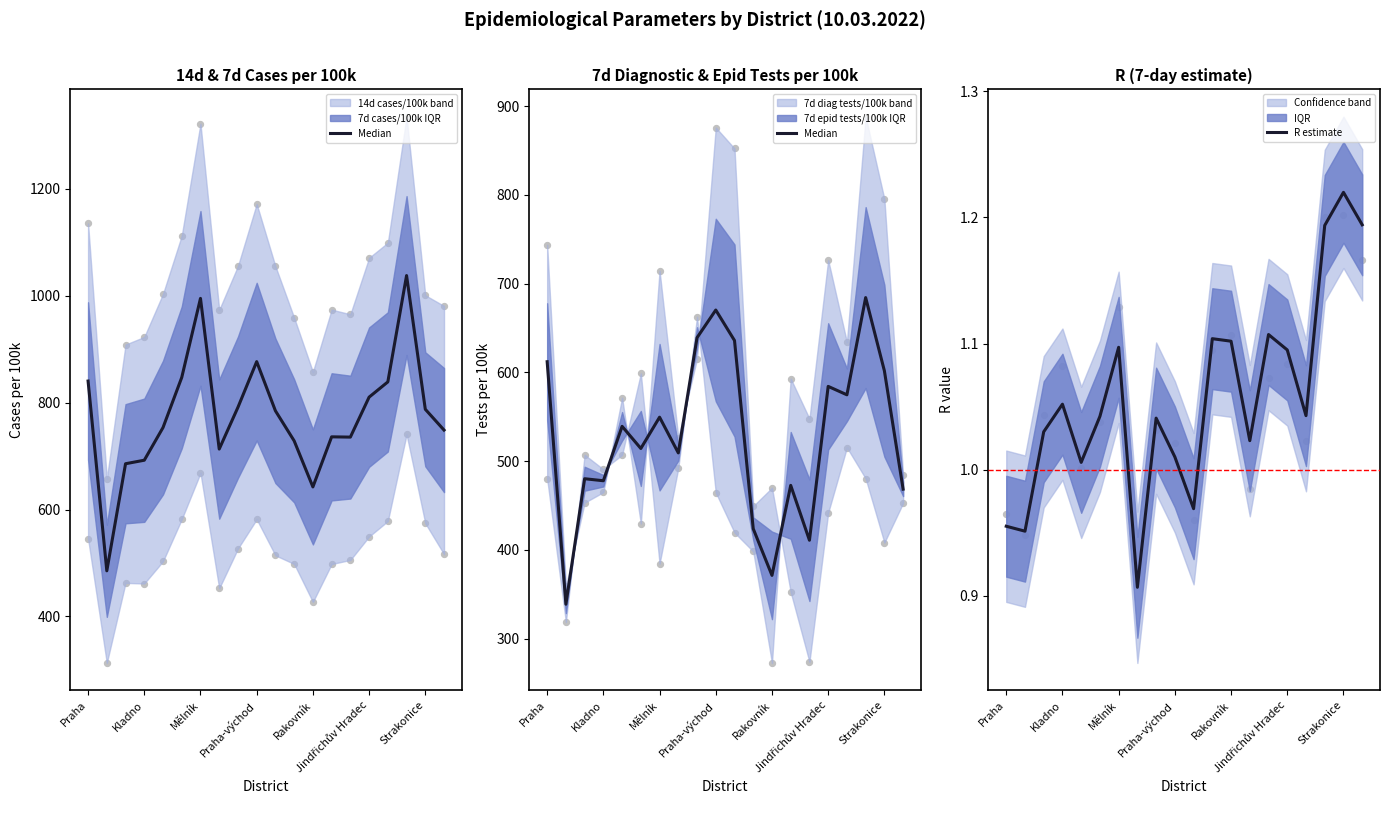

Is the value of R estimate at Mělník greater than the value of Median at Rakovník?

No